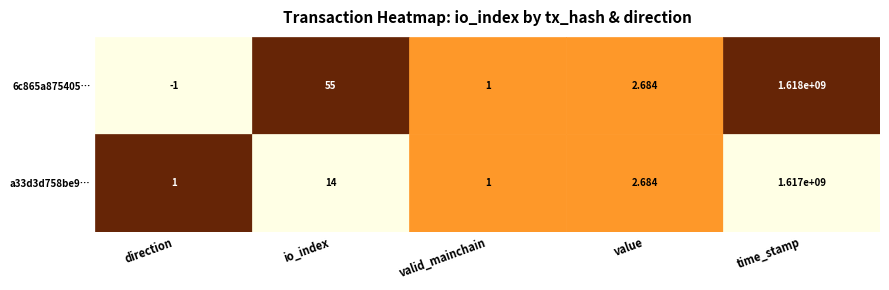

At which label does a33d3d758be99ad1cacd4bfc91328d7a15f5825 first exceed 2?

io_index